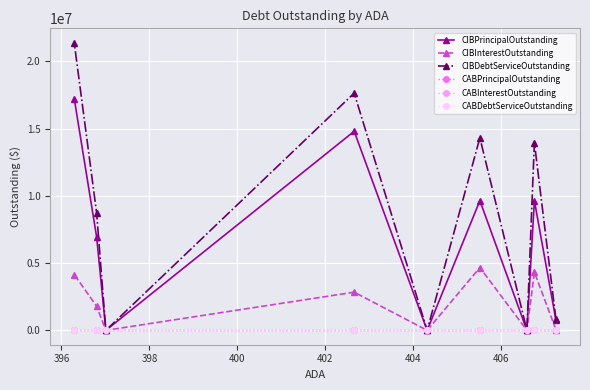

True or false: CIBInterestOutstanding and CABInterestOutstanding cross at least once.

False